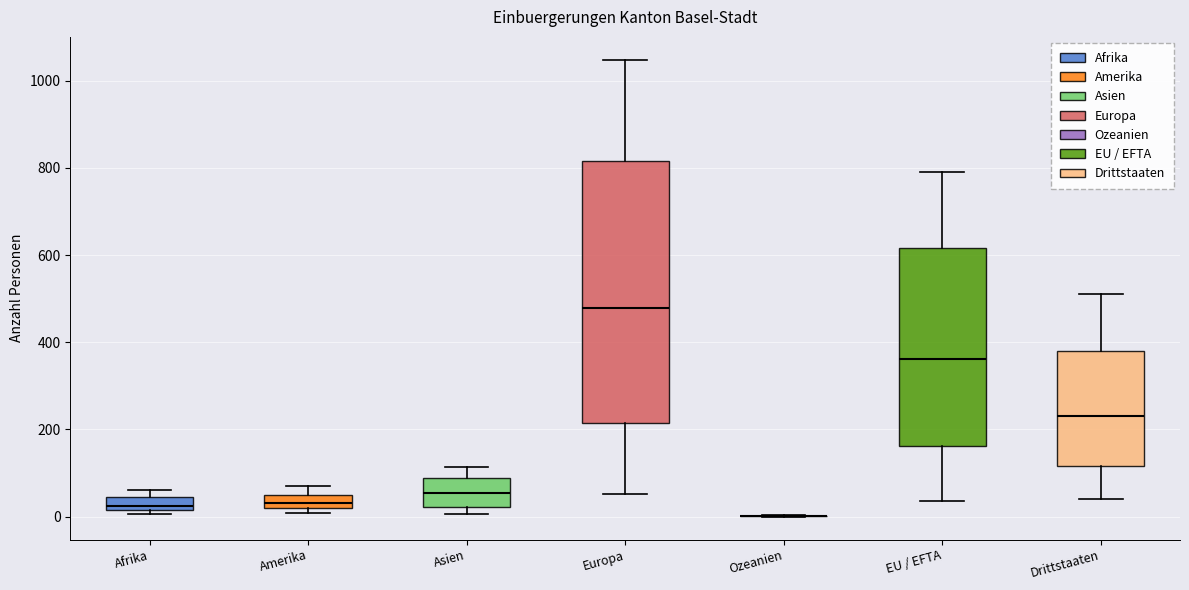

Reading left to right, transcribe this box plot: for each box, give where its median line is, the range the box spans, and where its two whiskers end, as read against the y-axis. The values are not printed on the chart, so give them approximately, as read against the axis.

Afrika: median 20 (inside the box), box 20 to 40, whiskers 0 to 60
Amerika: median 40 (inside the box), box 20 to 40, whiskers 0 to 80
Asien: median 60, box 20 to 80, whiskers 0 to 120
Europa: median 480, box 220 to 820, whiskers 60 to 1040
Ozeanien: box collapsed to a line at 0, whiskers 0 to 0
EU / EFTA: median 360, box 160 to 620, whiskers 40 to 800
Drittstaaten: median 240, box 120 to 380, whiskers 40 to 520